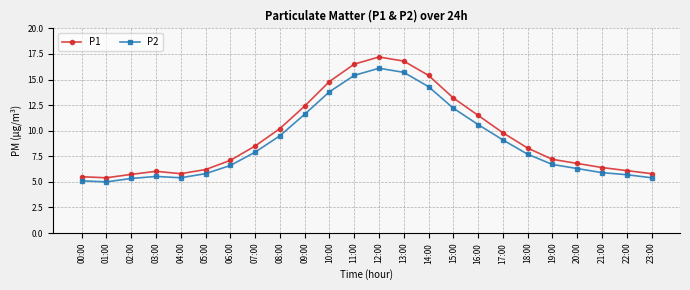

Rank the series by their average value, from lowest to highest.

P2, P1